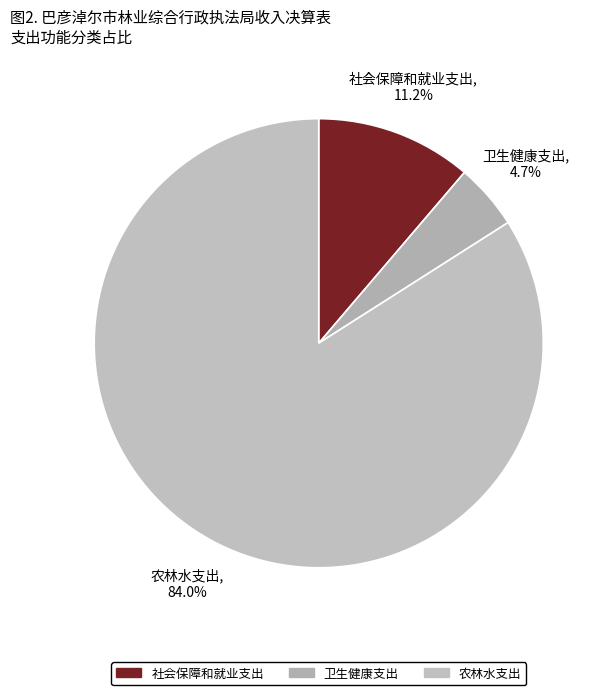

Count the number of slices in the pie.

3